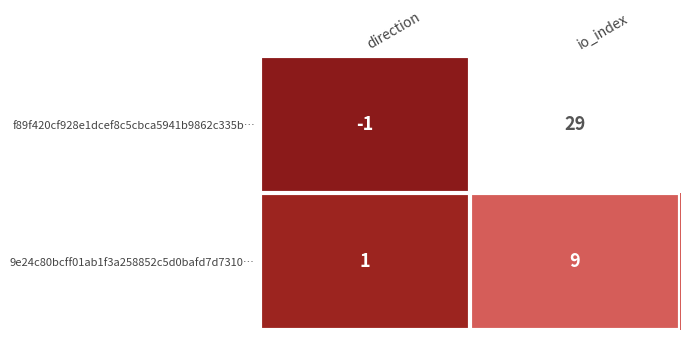

Is it true that 9e24c80bcff01ab1f3a258852c5d0bafd7d7310… equals 14 at io_index?

False